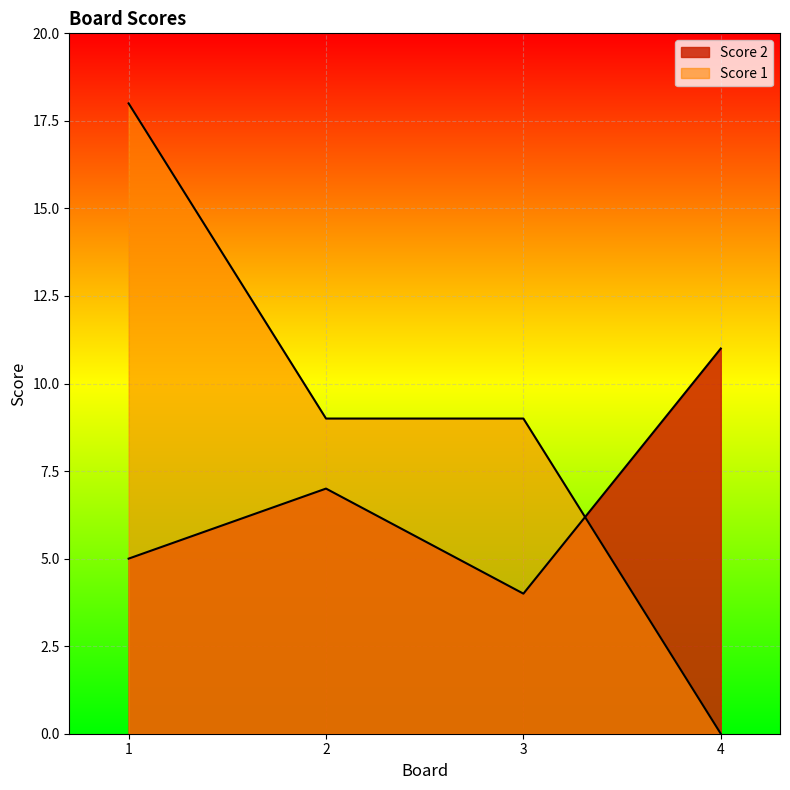

What is the difference between the maximum and minimum values in the Score 2 series?

7